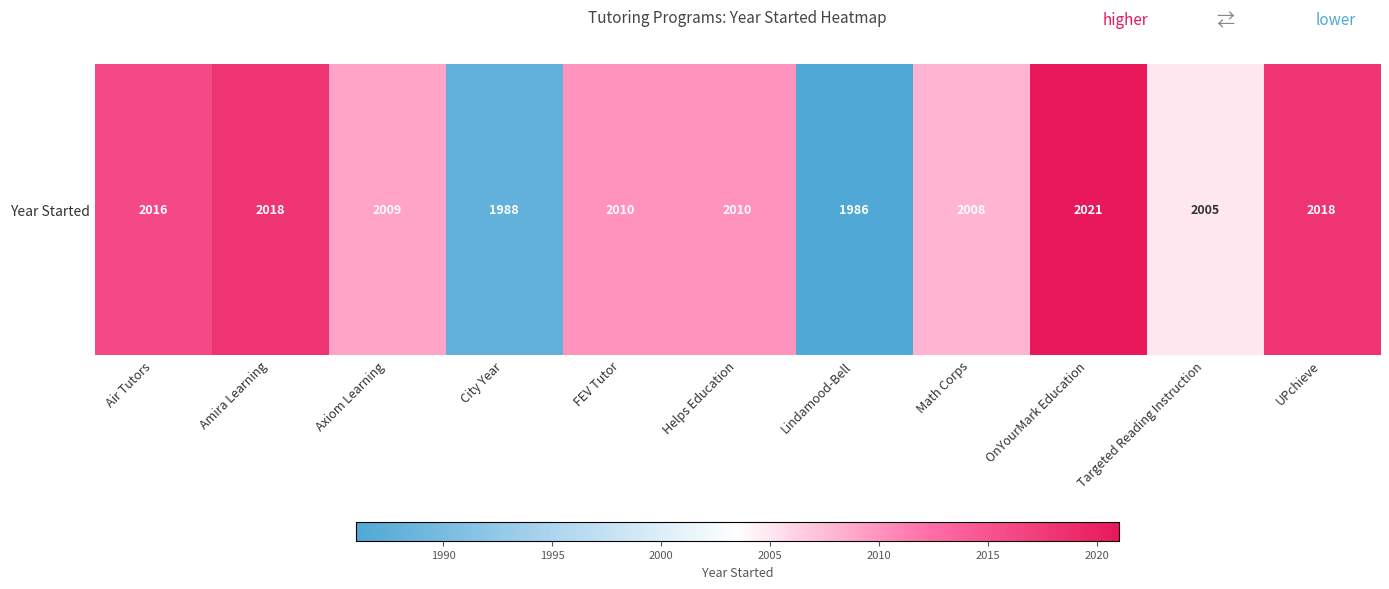

Rank the categories by value from highest to lowest.

OnYourMark Education, Amira Learning, UPchieve, Air Tutors, FEV Tutor, Helps Education, Axiom Learning, Math Corps, Targeted Reading Instruction, City Year, Lindamood-Bell